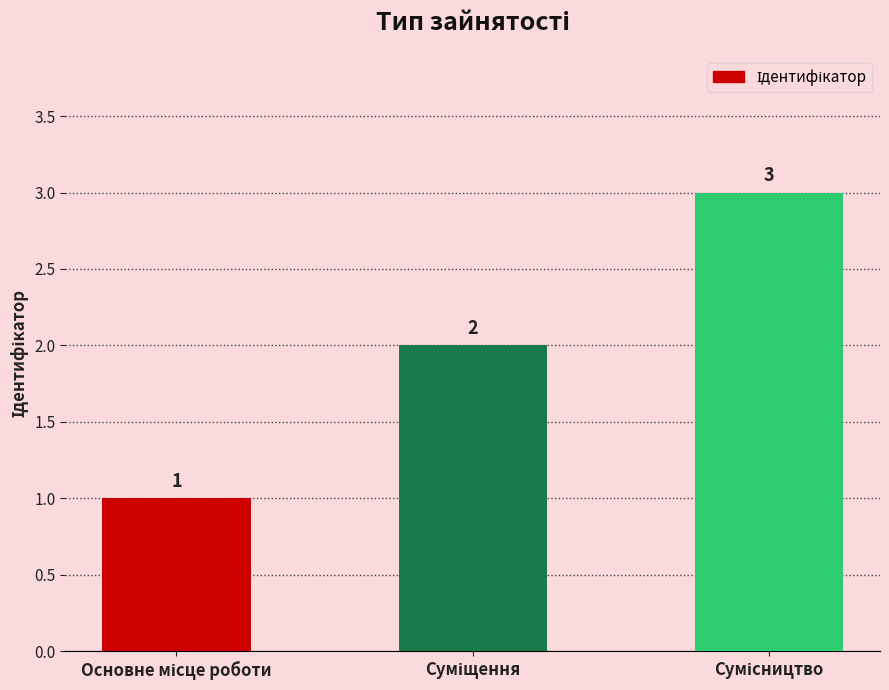

What is the sum of all values?

6